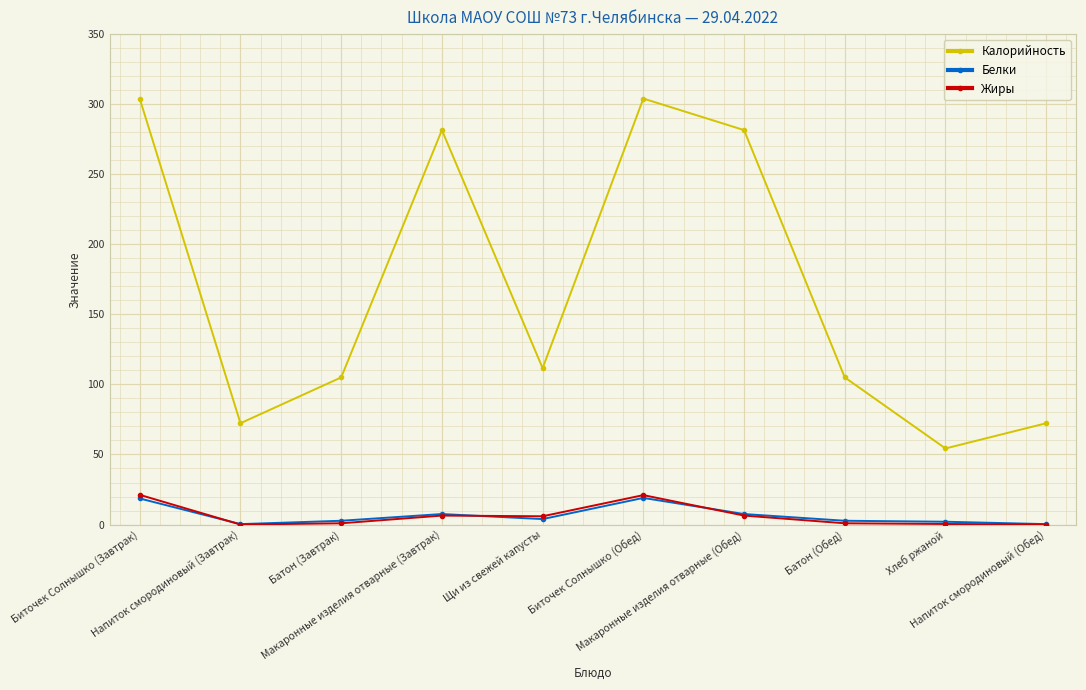

What is the difference between the maximum and minimum values in the Белки series?

18.7